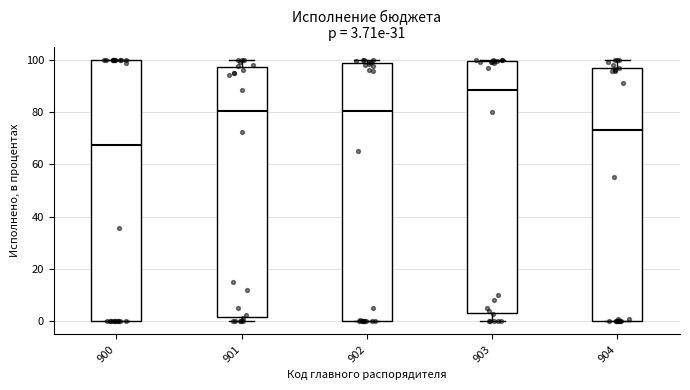

Which box's median line is the highest?

903